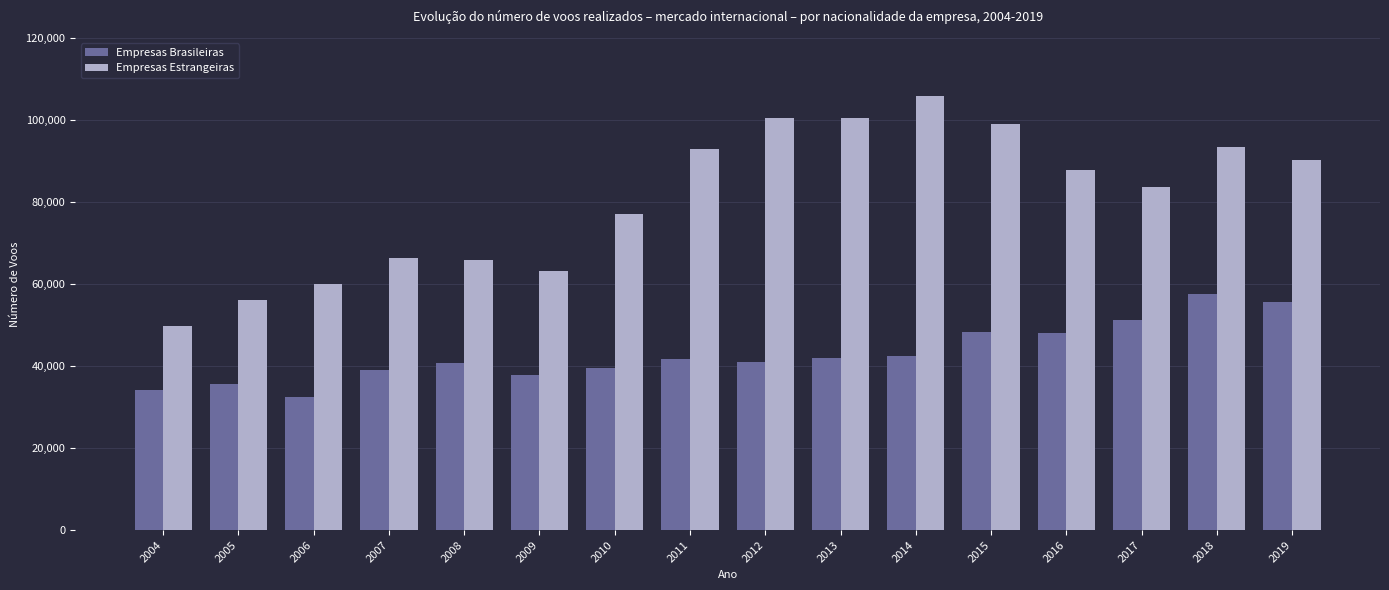

How many series are shown in this chart?

2